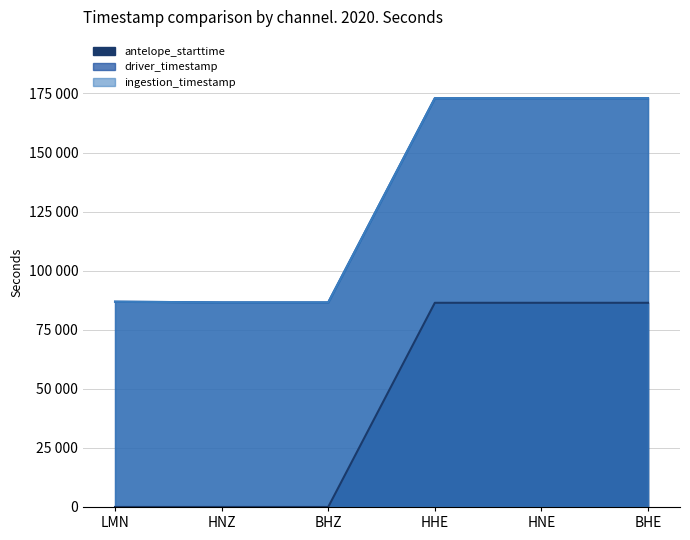

How many values in the antelope_starttime series are below 86400?

3